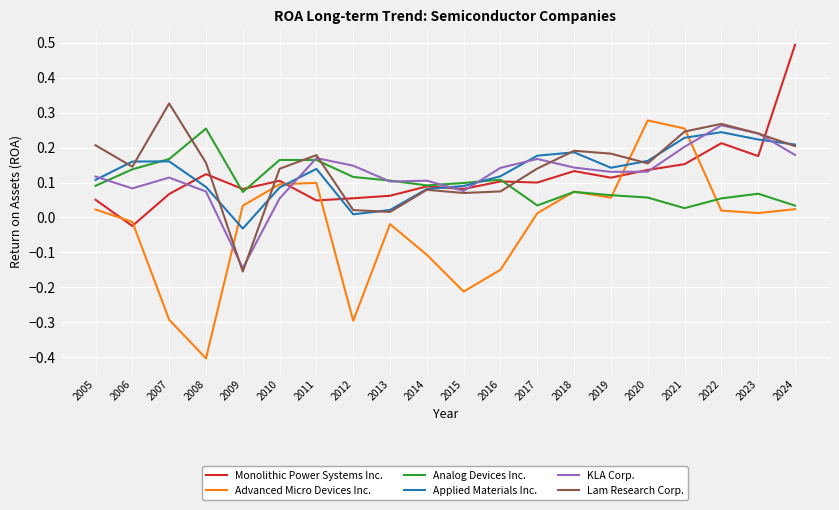

The KLA Corp. series shows 0.2 at 2021. True or false?

True